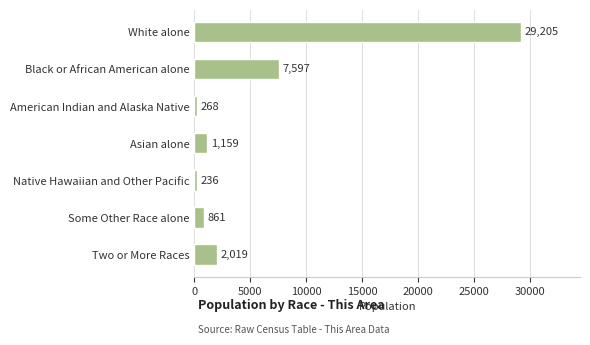

Where is the data nearest to the value 14720?

Black or African American alone